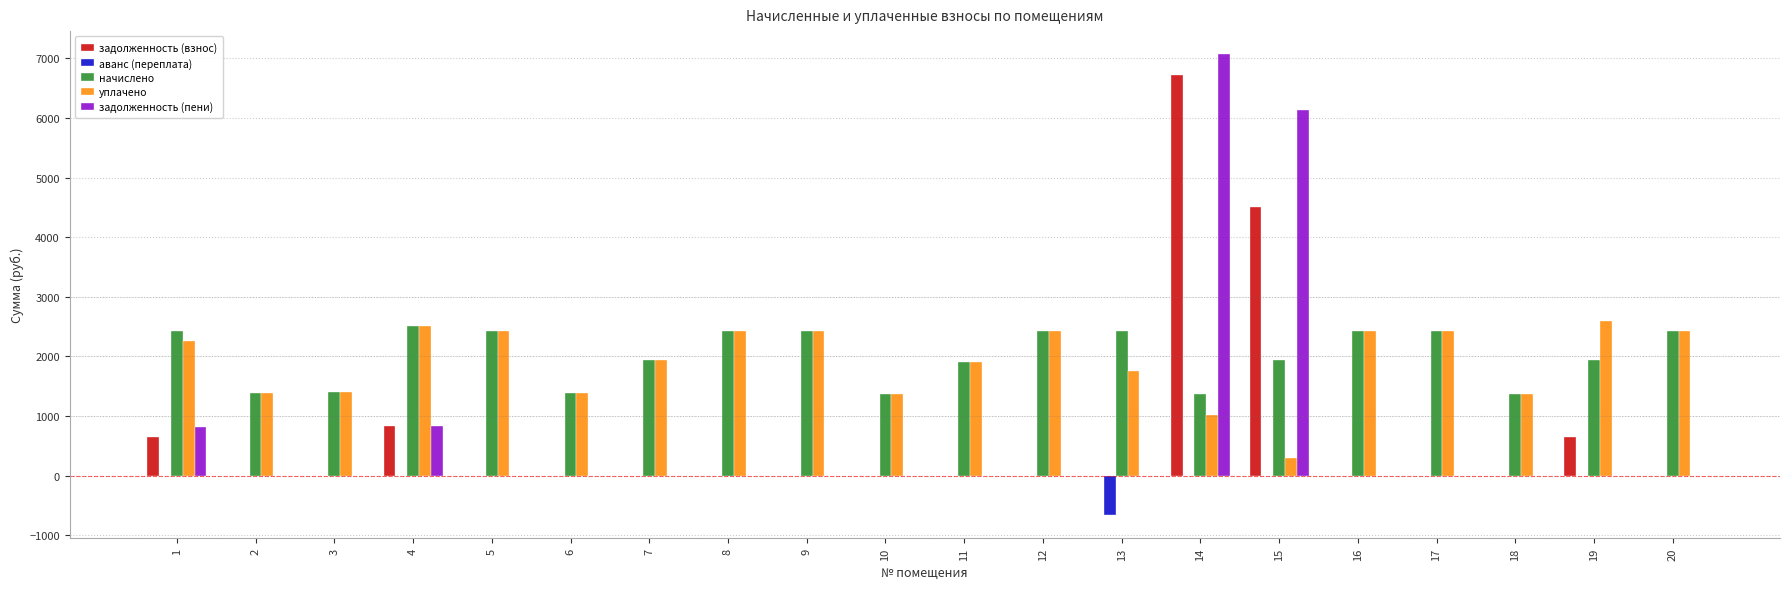

What is the sum of all задолженность (пени) values?

14854.7